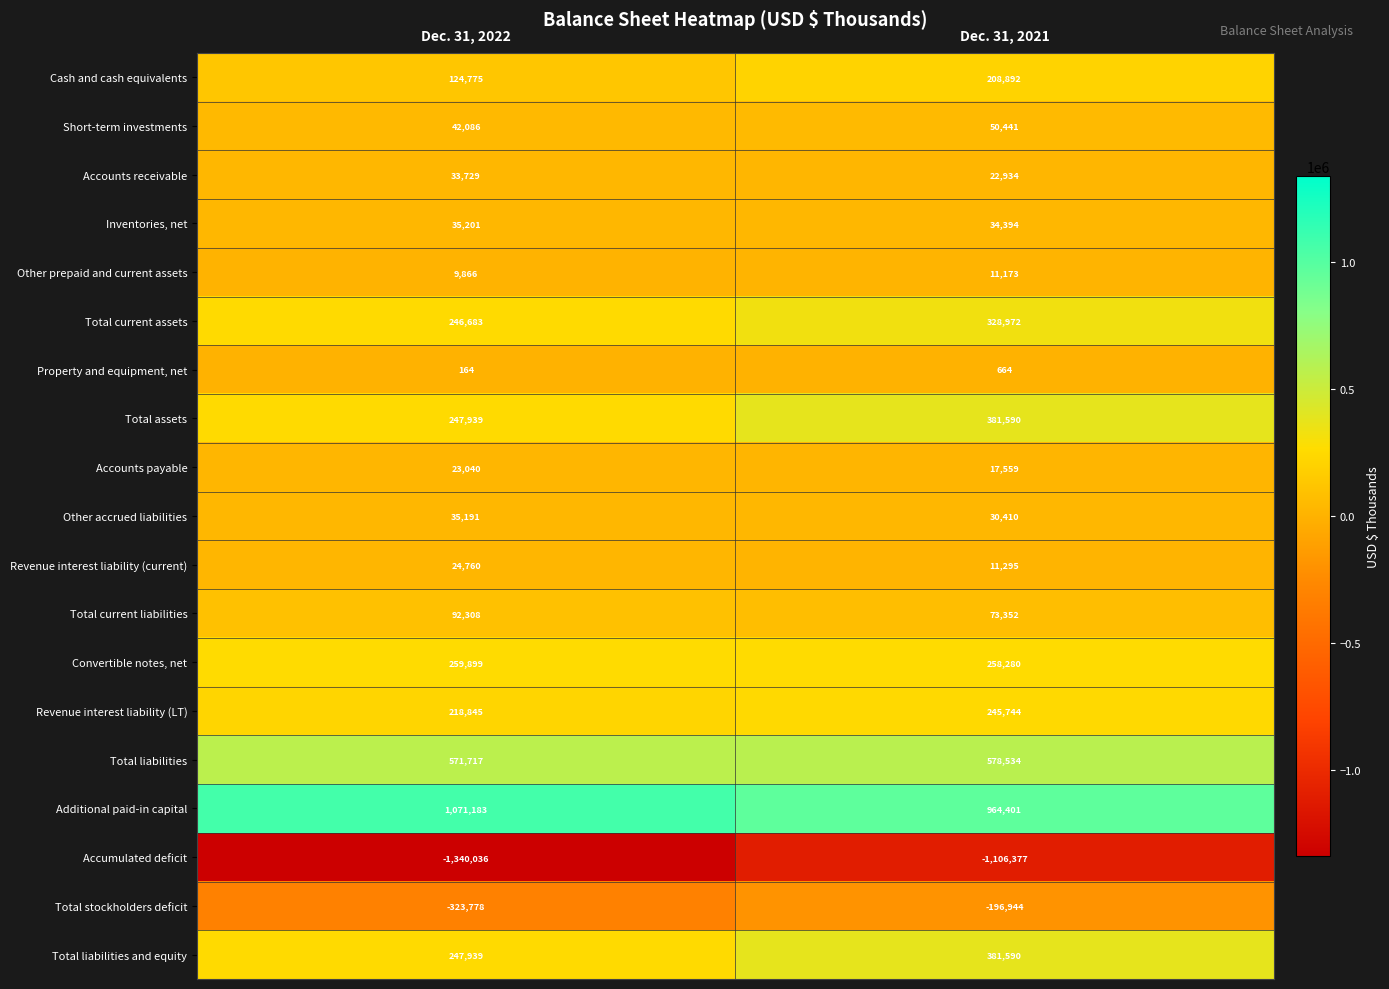

Which label corresponds to the largest value in the chart?

Dec. 31, 2022